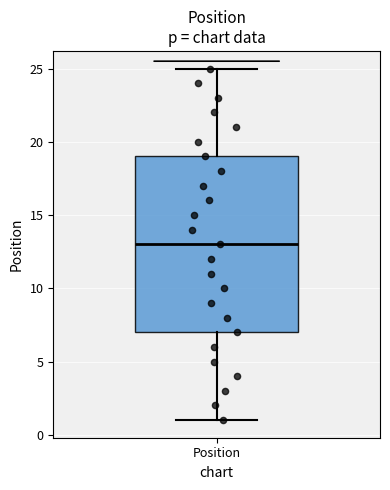

Read this box plot against the y-axis: the position of the median line, the range covered by the box, and the ends of both whiskers. The values are not printed on the chart, so give them approximately, as read against the axis.

median 13, box 7 to 19, whiskers 1 to 25